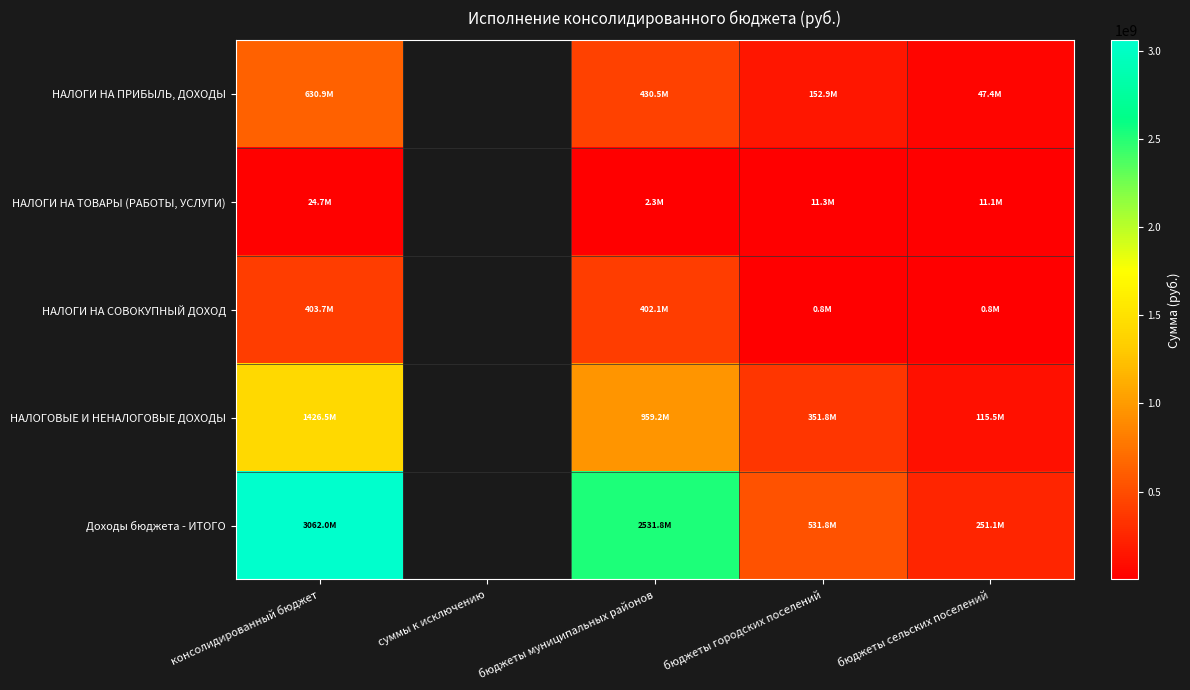

Is it true that НАЛОГОВЫЕ И НЕНАЛОГОВЫЕ ДОХОДЫ equals 1426529354.3 at консолидированный бюджет?

True